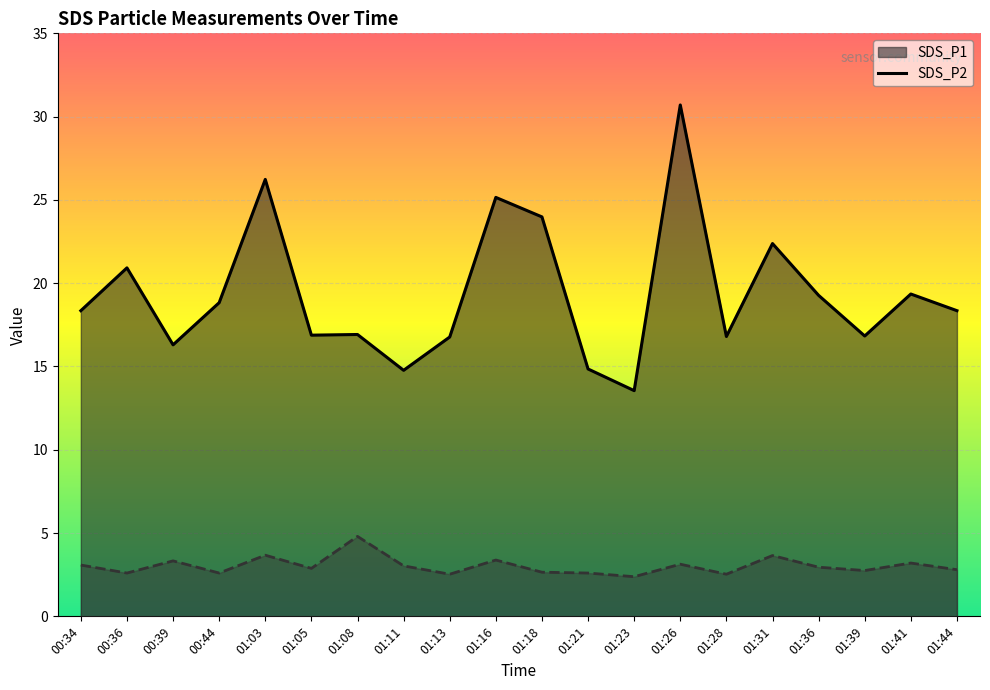

How many data points in SDS_P1 are less than 18?

9